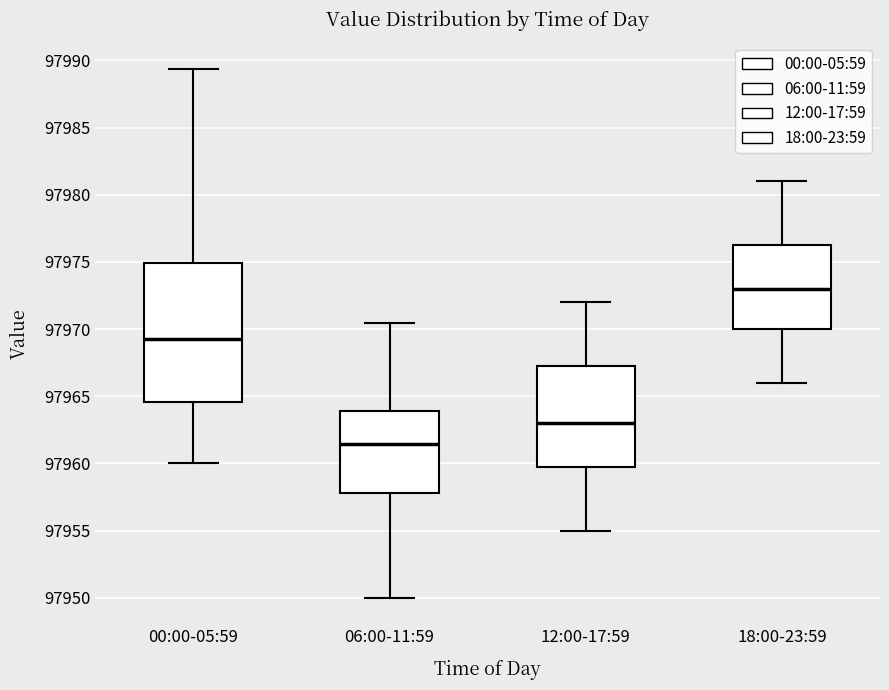

Where does the median line of the box for 12:00-17:59 sit on the y-axis? The values are not printed on the chart, so give them approximately, as read against the axis.

97963.0